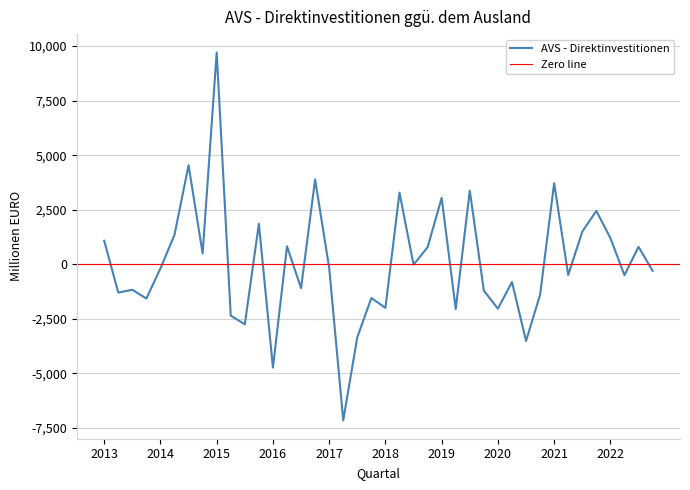

The AVS - Direktinvestitionen series shows -2036 at 2020. True or false?

True